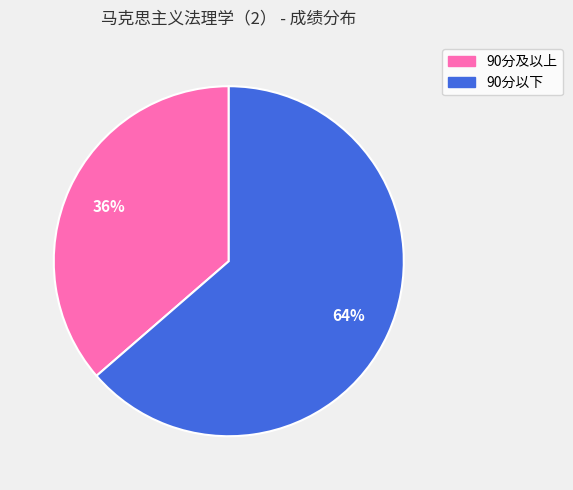

To the nearest percent, what is the average slice percentage?

50%